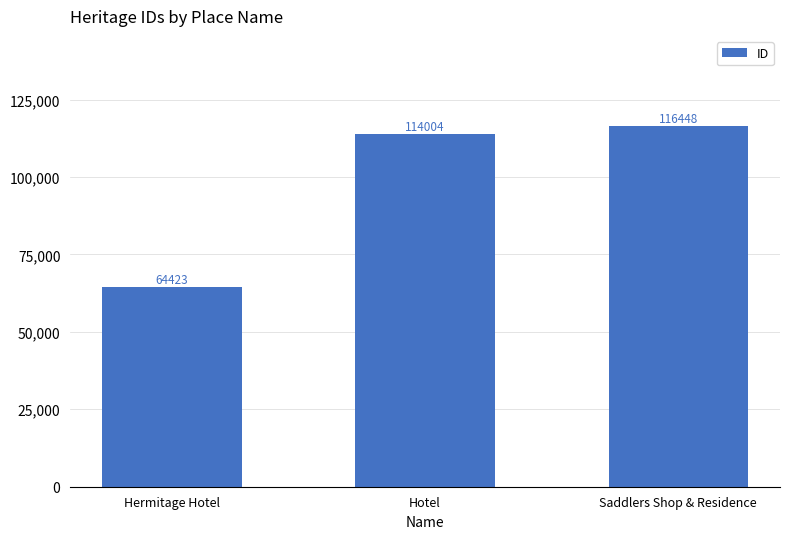

List the labels in order of value, largest first.

Saddlers Shop & Residence, Hotel, Hermitage Hotel